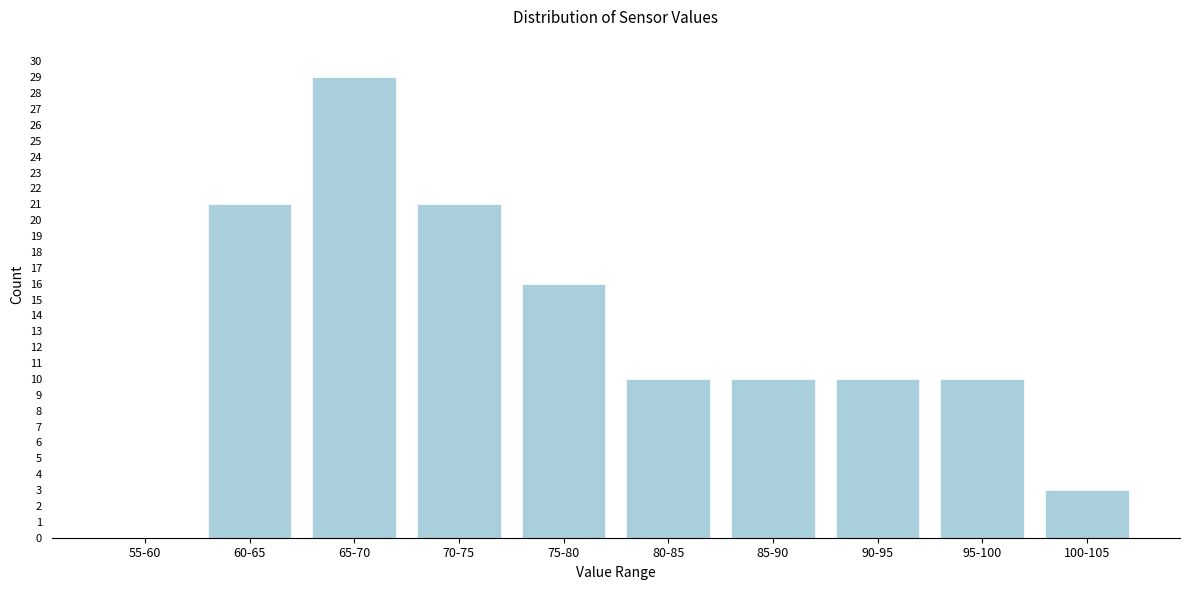

Reading left to right, extract all data points from this chart.

55-60=0	60-65=21	65-70=29	70-75=21	75-80=16	80-85=10	85-90=10	90-95=10	95-100=10	100-105=3